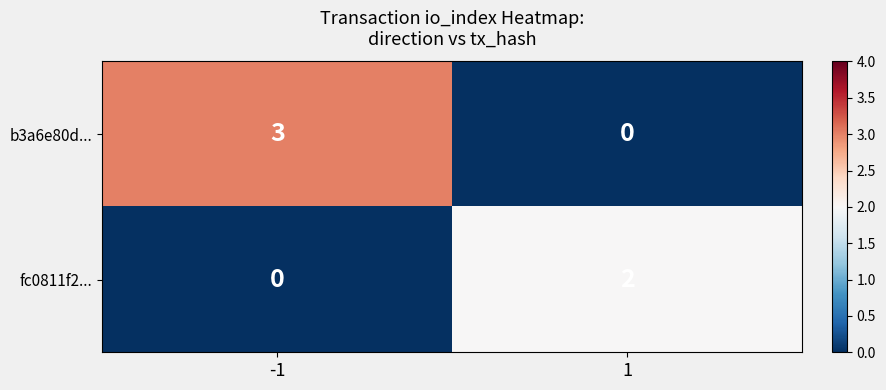

Rank the series at -1 from highest to lowest value.

b3a6e80d..., fc0811f2...